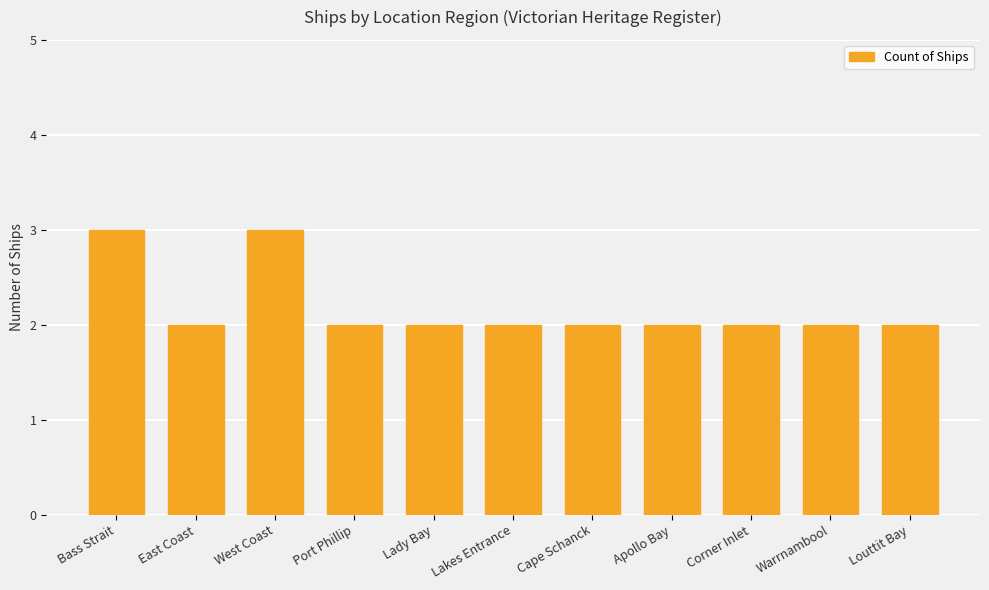

Approximately how many times larger is the value at Louttit Bay compared to East Coast?

1.0